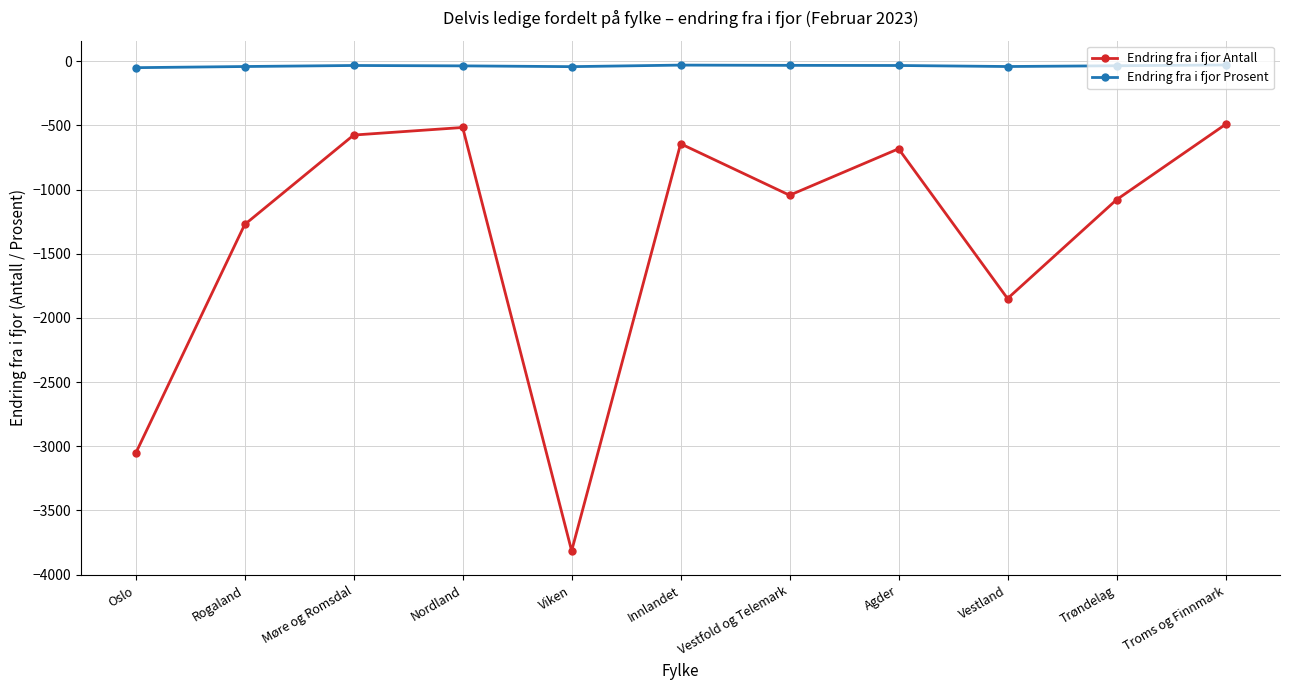

Read the Endring fra i fjor Antall value at Trøndelag.

-1079